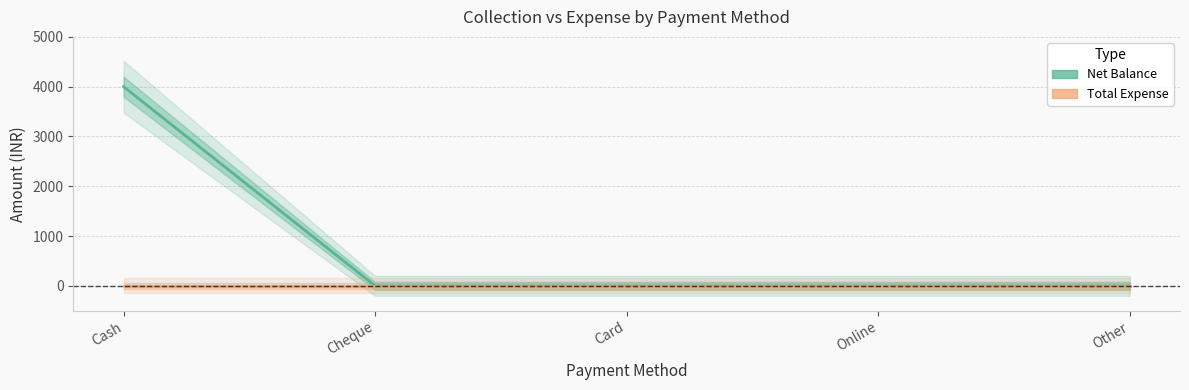

True or false: Net Balance and Total Expense cross at least once.

False